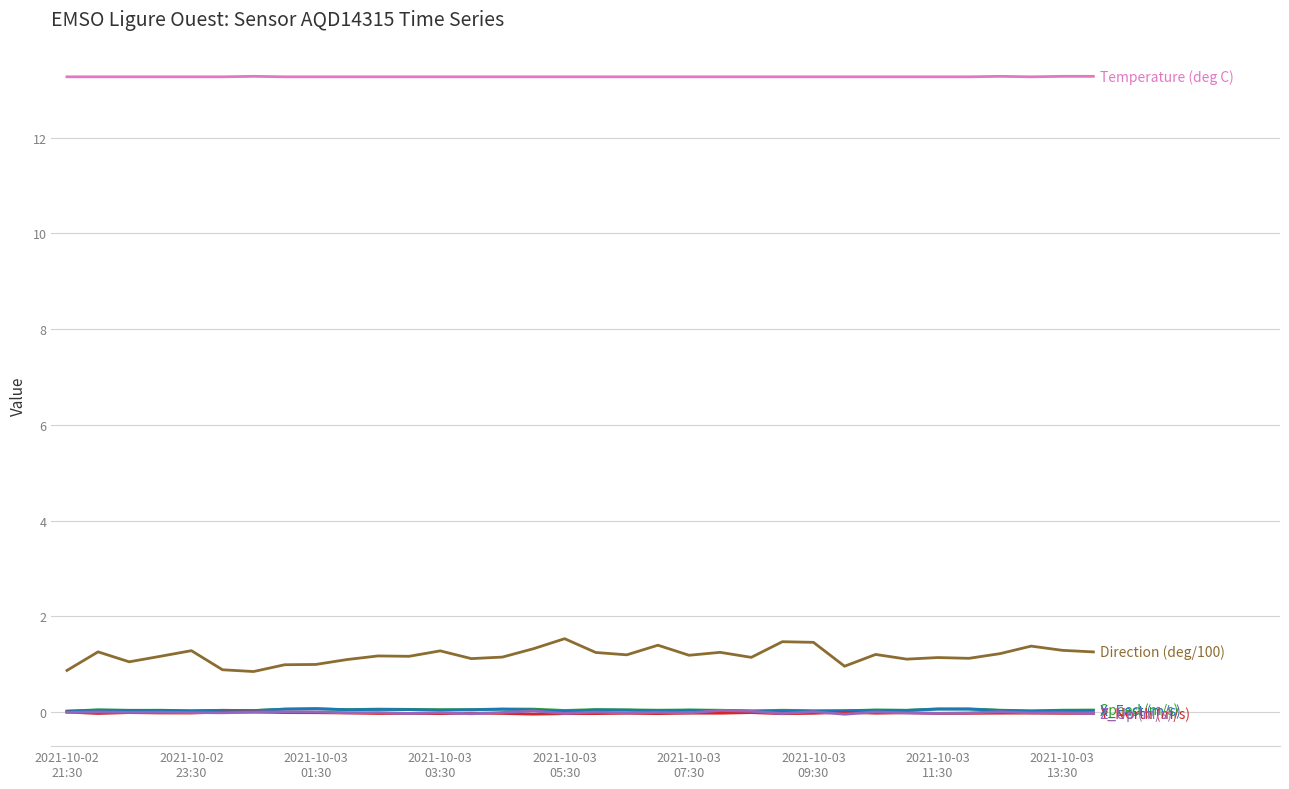

How many distinct data groups are displayed?

6